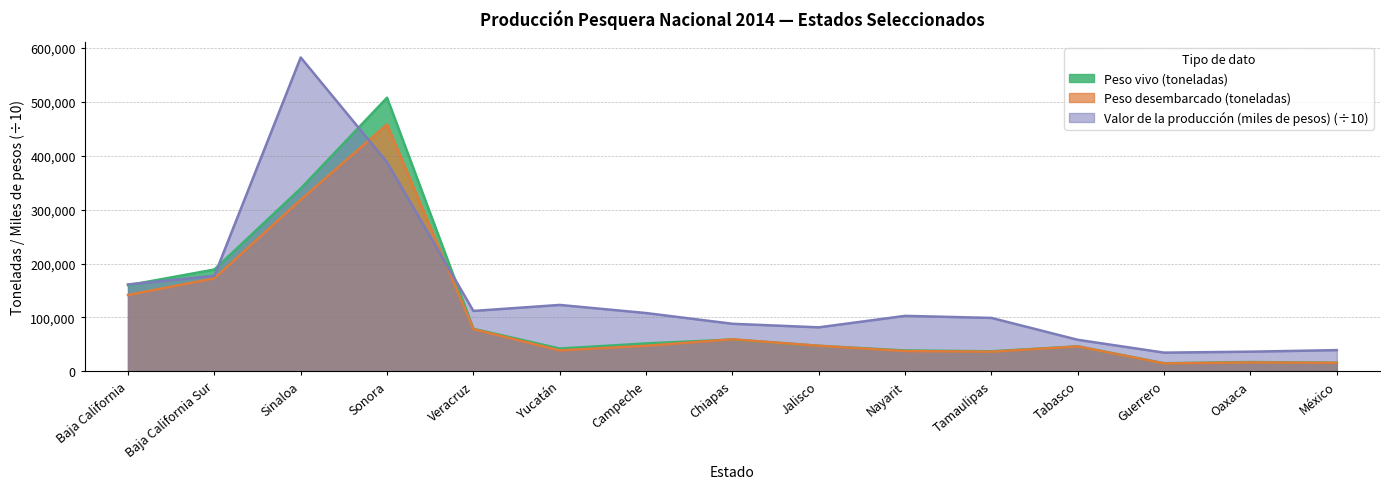

What is the sum of the Peso vivo (toneladas) values at México and Sinaloa?

354955.5